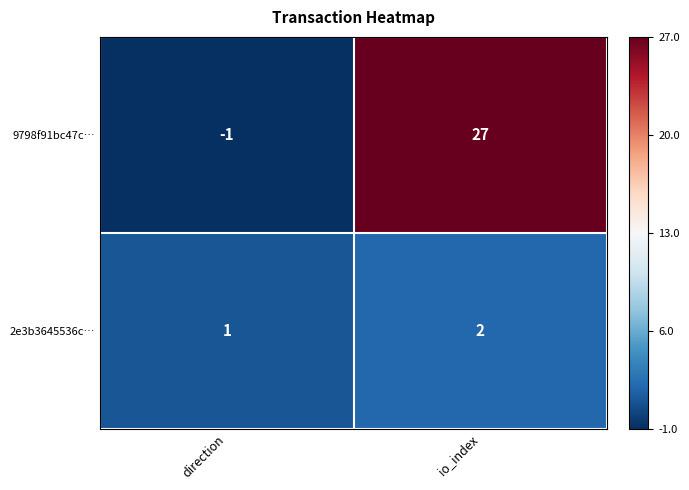

What is the spread (max minus min) of values at io_index?

25